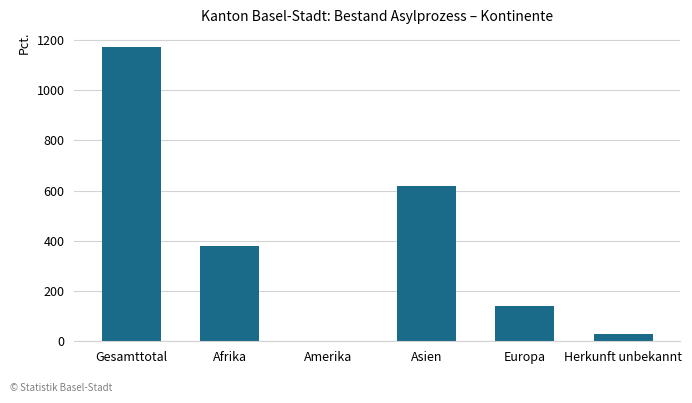

Reading right to left, what are all the values shown in this chart?

Herkunft unbekannt=30	Europa=140	Asien=620	Amerika=2	Afrika=381	Gesamttotal=1173